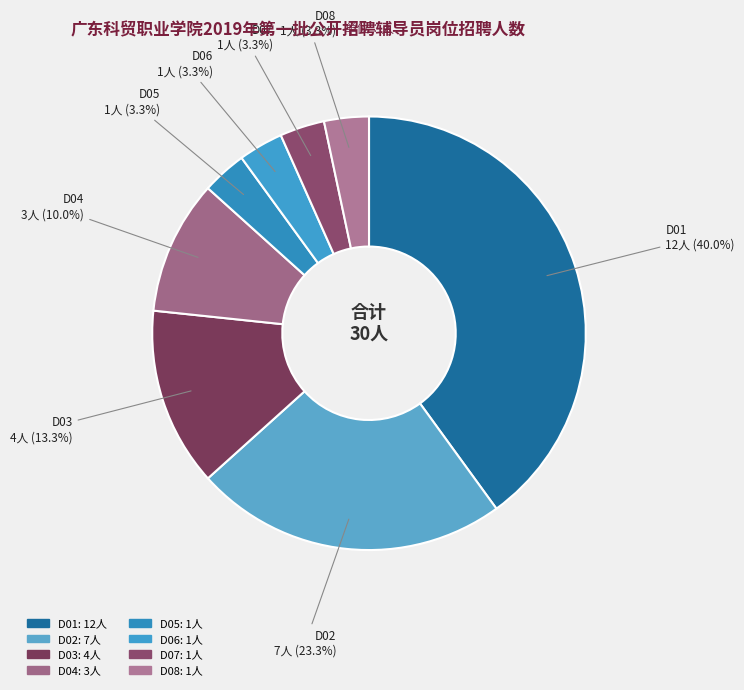

How many segments does this pie chart have?

8